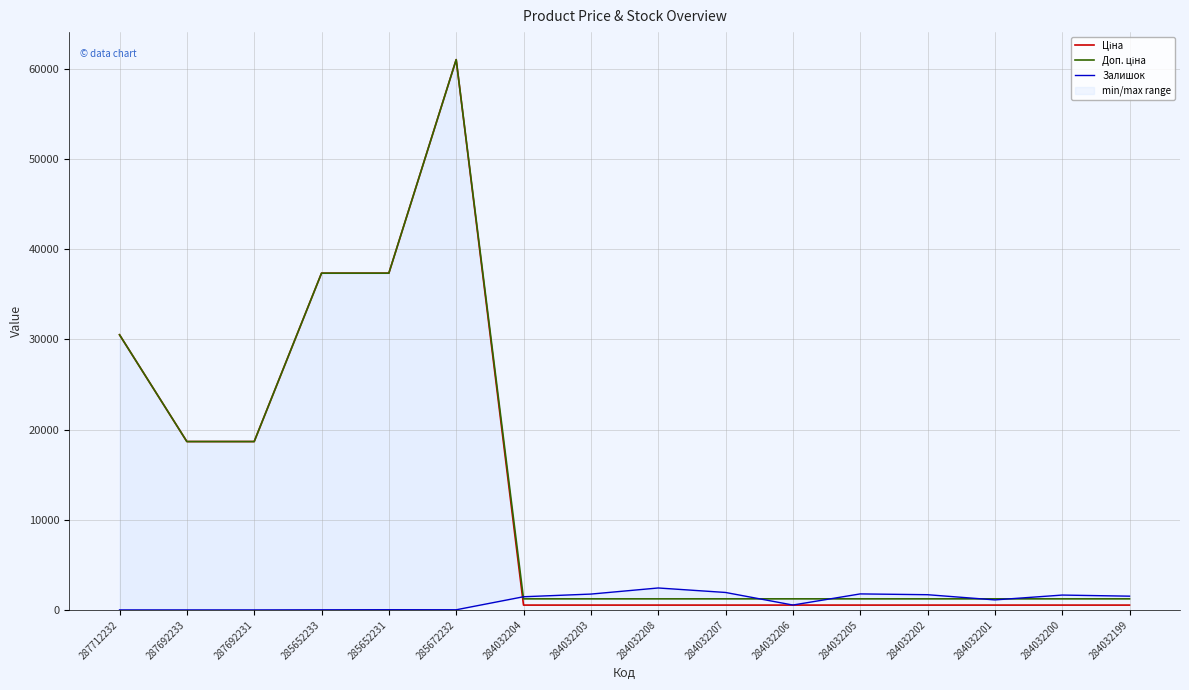

What are all the series names shown in the legend?

Ціна, Доп. ціна, Залишок